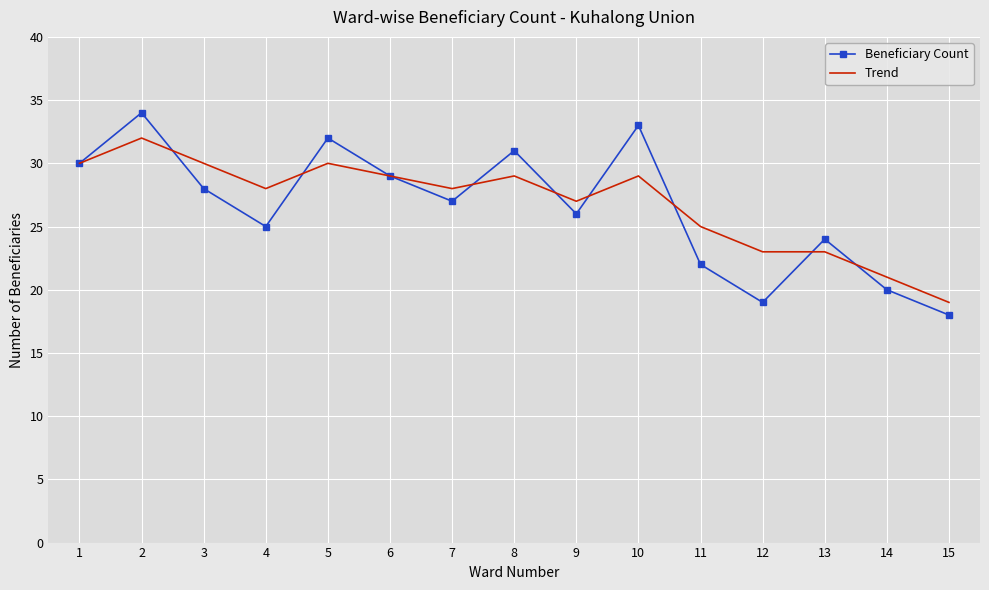

Rank the series by their maximum value, from lowest to highest.

Trend, Beneficiary Count